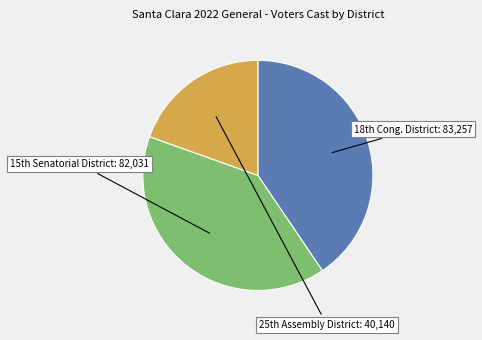

Is there any slice that represents more than half of the pie?

No